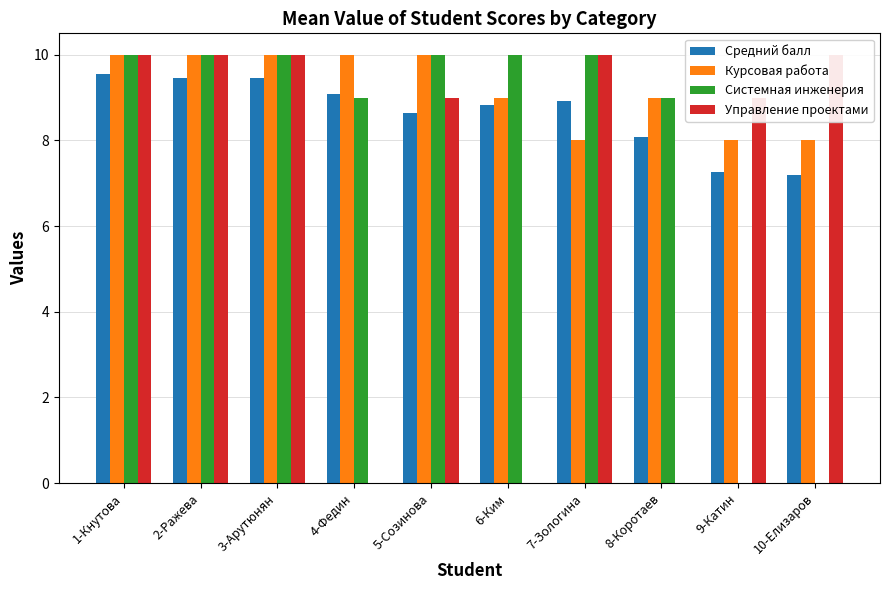

Which series has the widest spread of values?

Системная инженерия